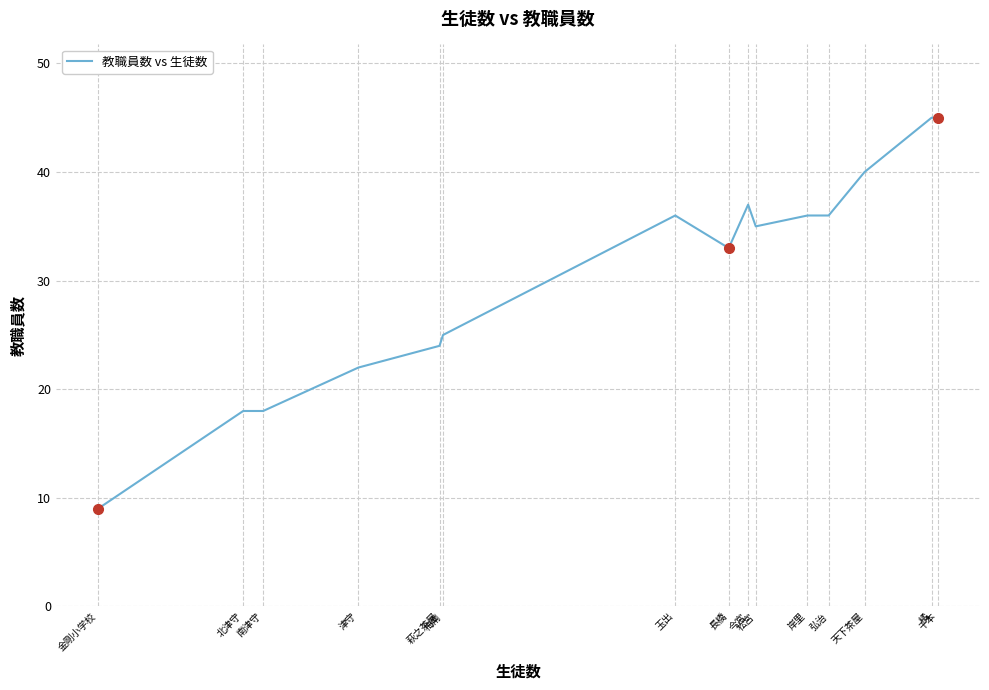

What is the greatest value displayed?

45